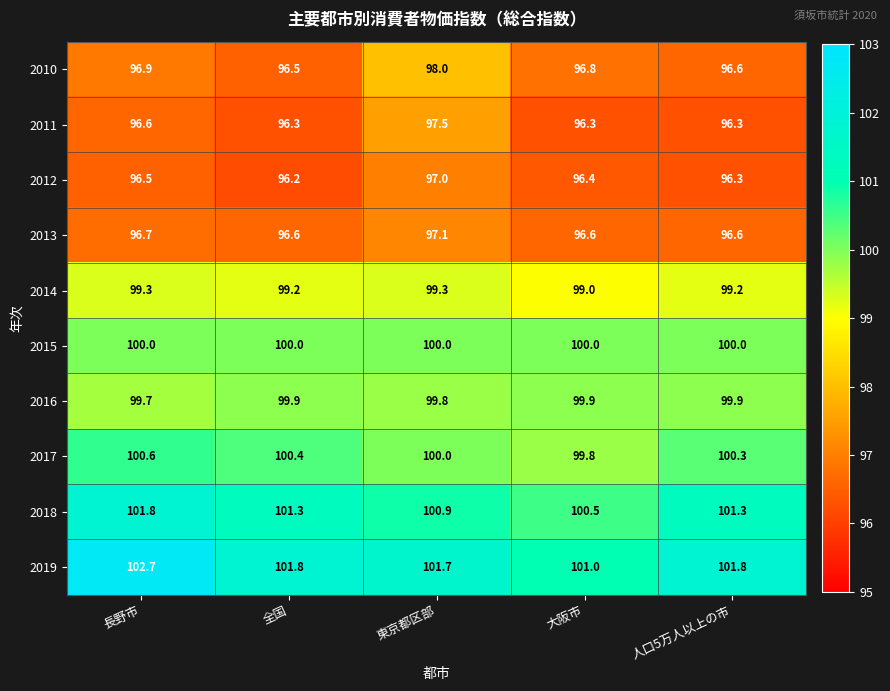

What is the difference between the 2017 values at 長野市 and 大阪市?

0.8